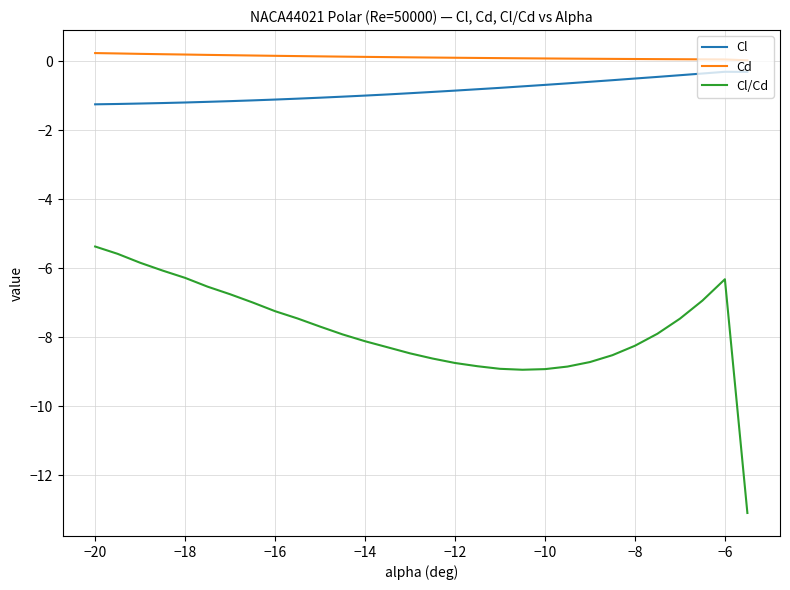

True or false: Cl and Cd intersect in this chart.

False